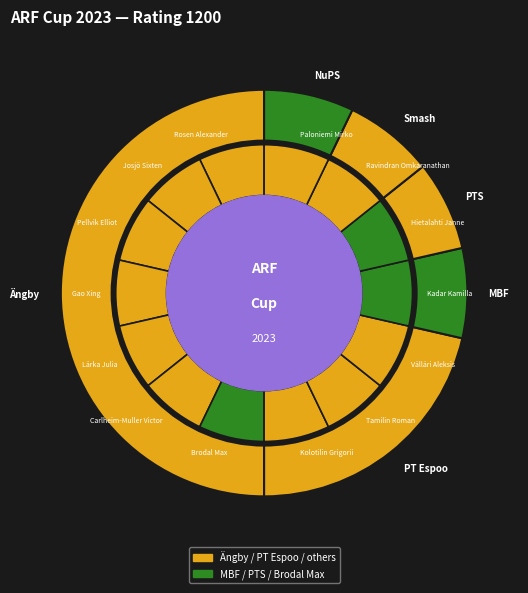

What is the largest slice in the pie chart?

Brodal Max